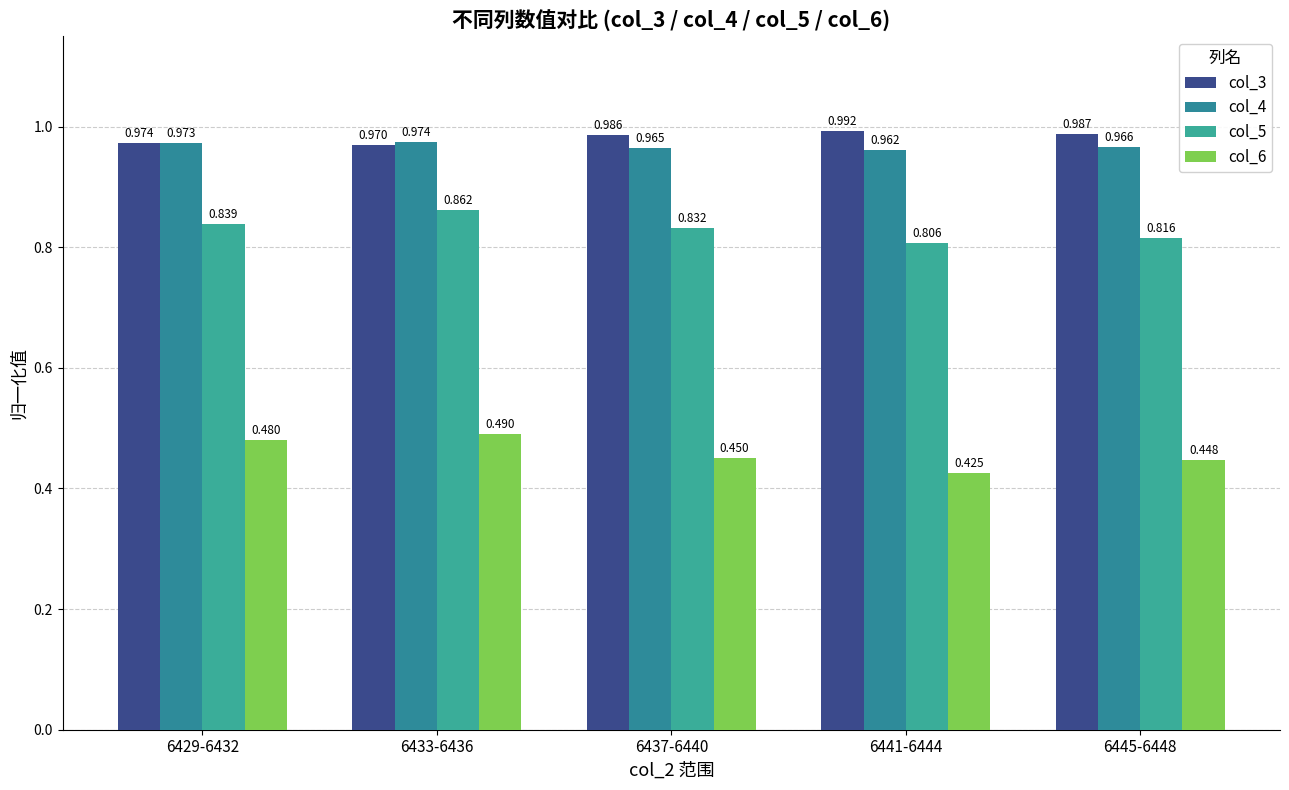

What is the label of the 2nd bar from the left?

6433-6436